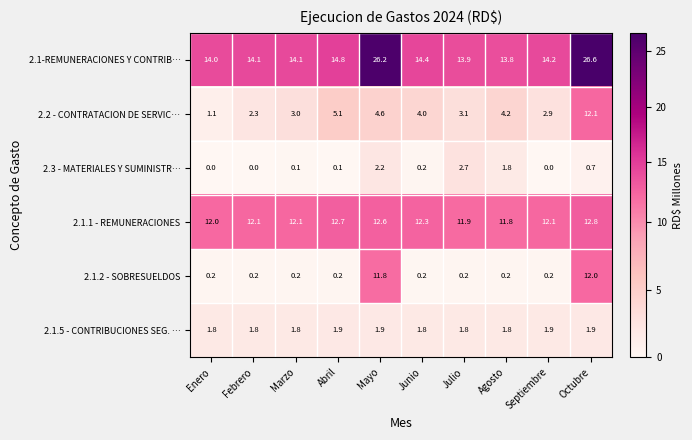

What is the greatest value displayed?

26.6